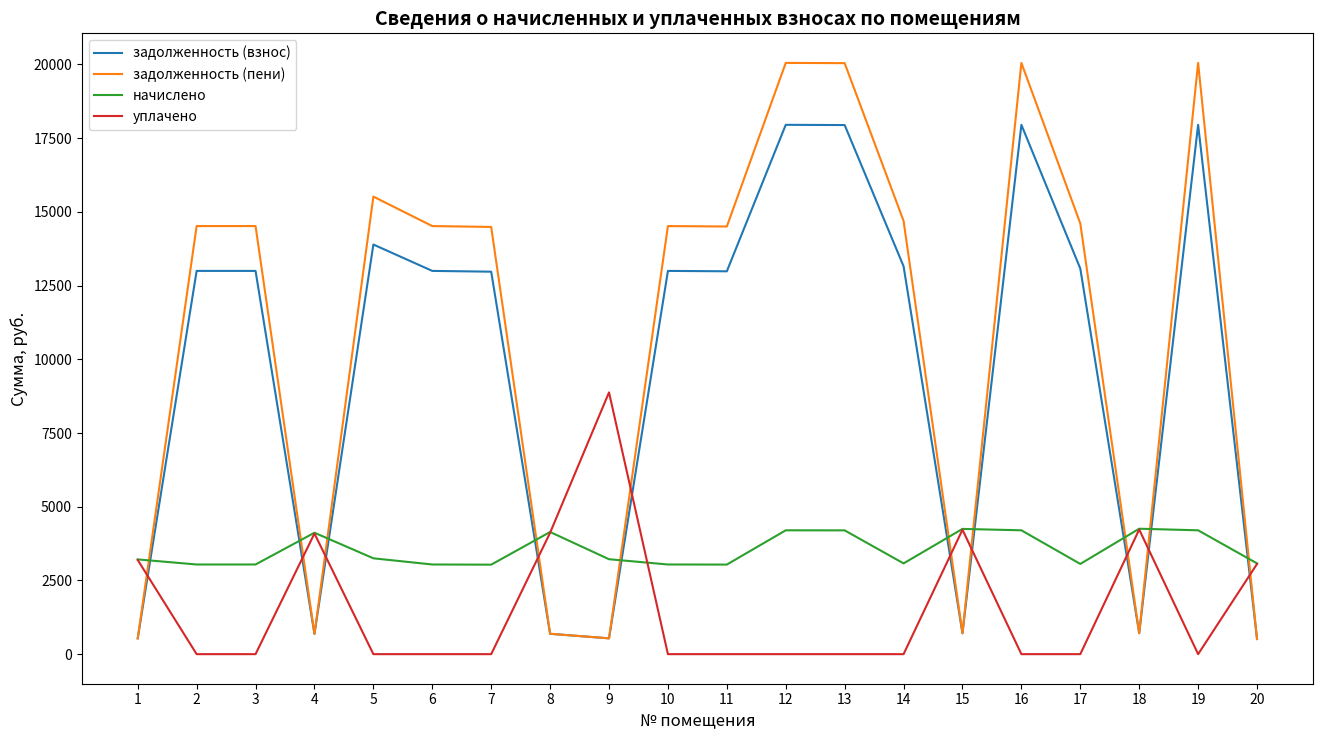

What is the minimum value for задолженность (взнос)?

513.0